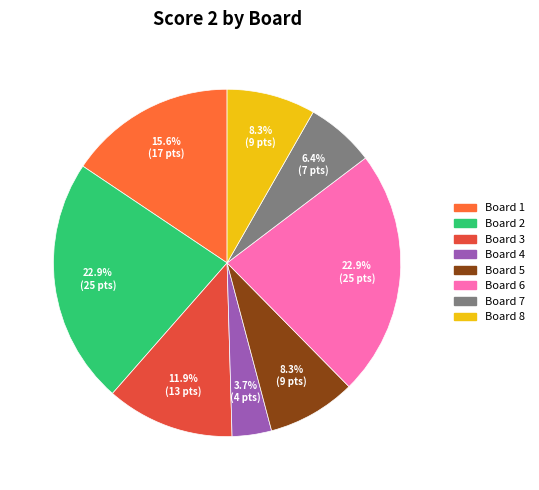

To the nearest percent, what is the average slice percentage?

12%